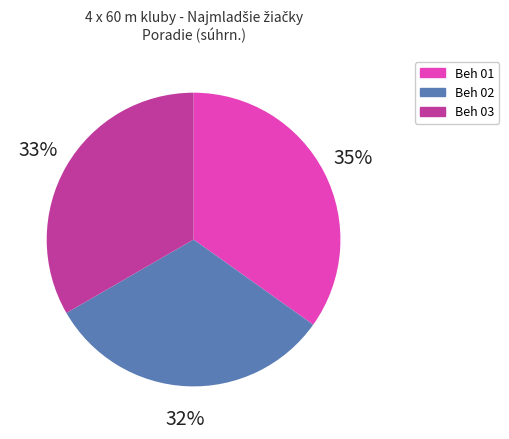

To the nearest percent, what is the difference between the largest and smallest slice percentages?

3%